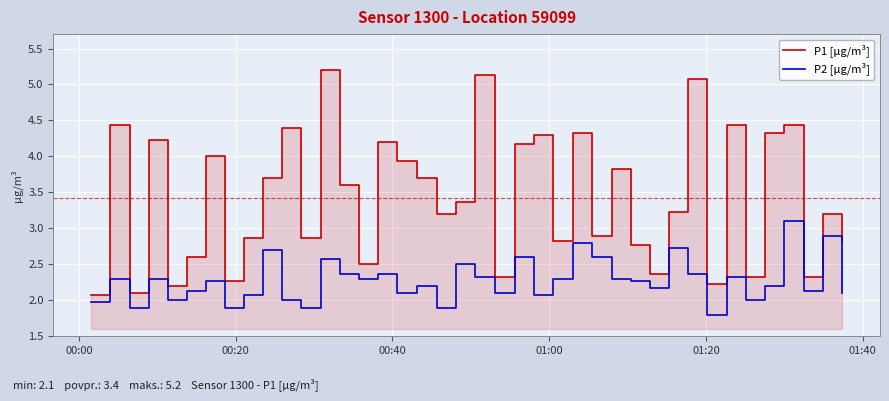

What is the maximum value for P2 [µg/m³]?

3.1